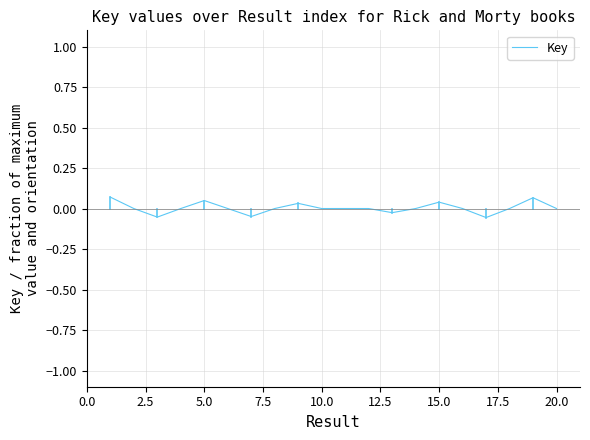

How many lines are shown in the chart?

1